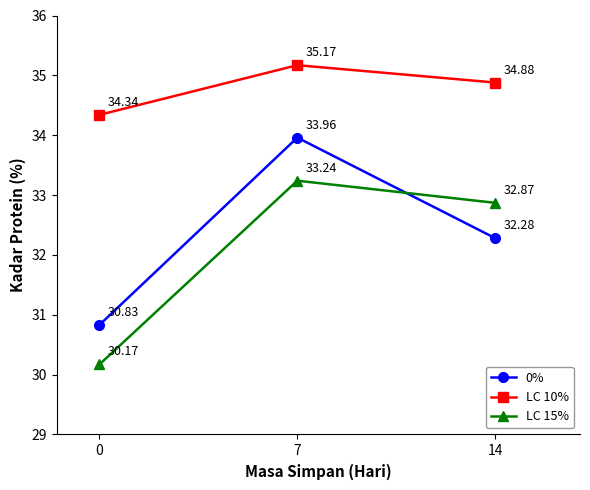

Reading right to left, list all the values displayed in this chart.

0%: 32.3	34.0	30.8
LC 10%: 34.9	35.2	34.3
LC 15%: 32.9	33.2	30.2